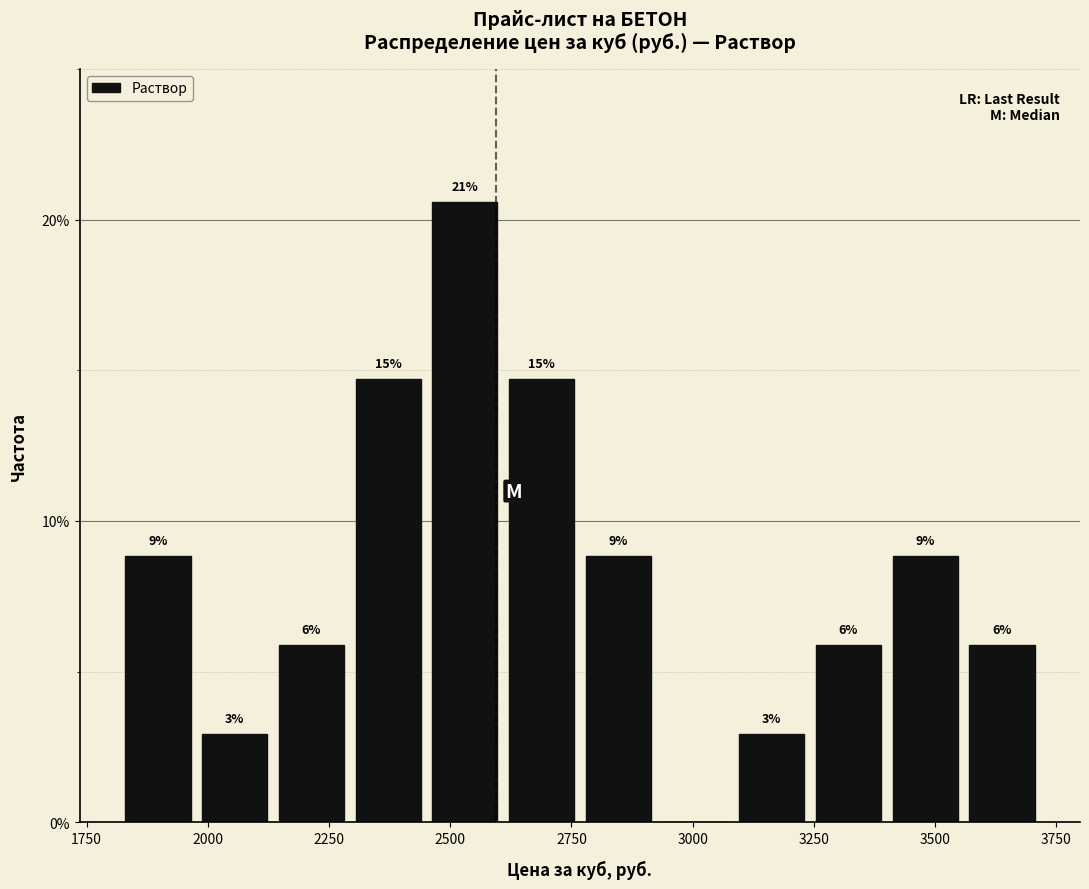

Around what value on the x-axis is the tallest bar? Give the approximate position of its centre, as read against the axis.

2550